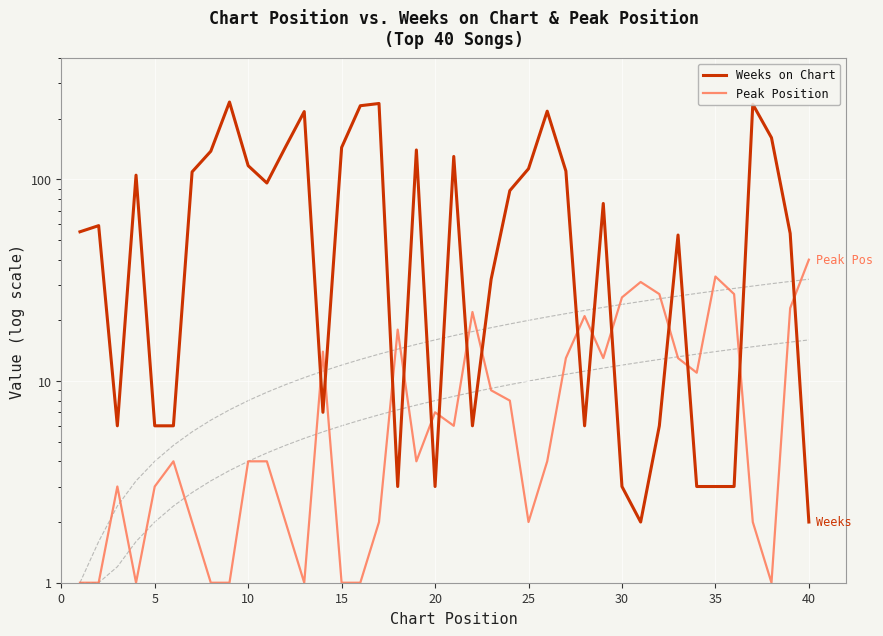

How many intersections are there between Peak Position and Weeks on Chart?

15